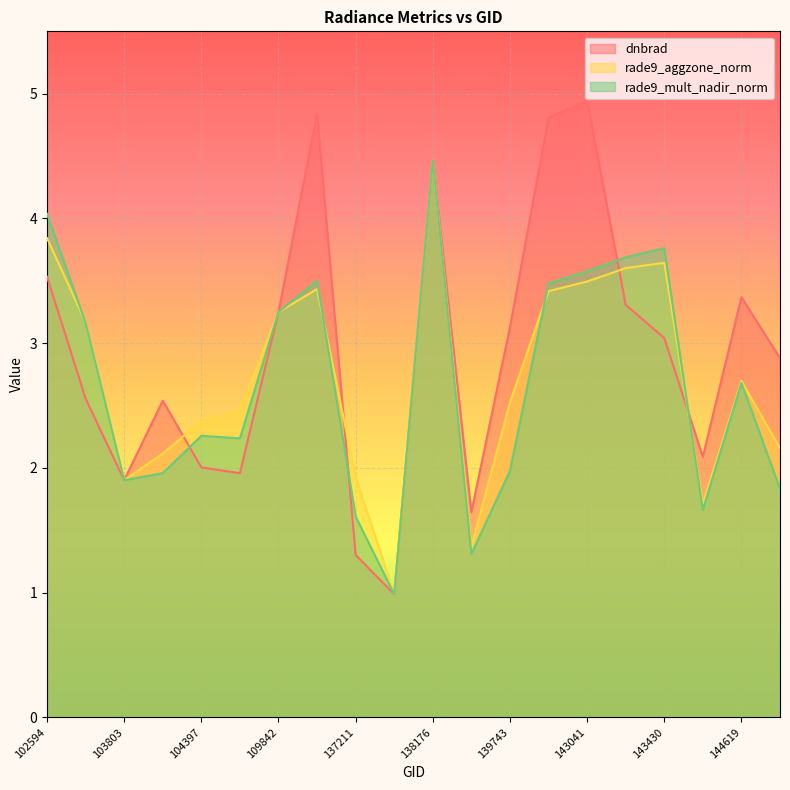

List the series in order of their overall mean, lowest first.

rade9_mult_nadir_norm, rade9_aggzone_norm, dnbrad